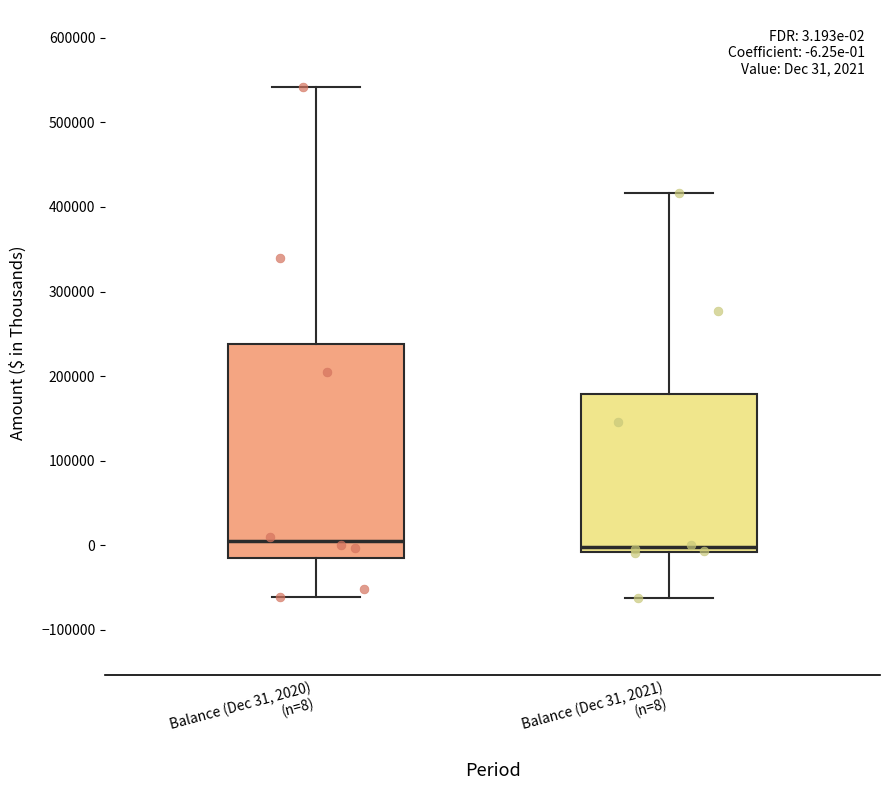

Comparing the boxes themselves (not the whiskers), which one is the tallest?

Balance (Dec 31, 2020) (n=8)